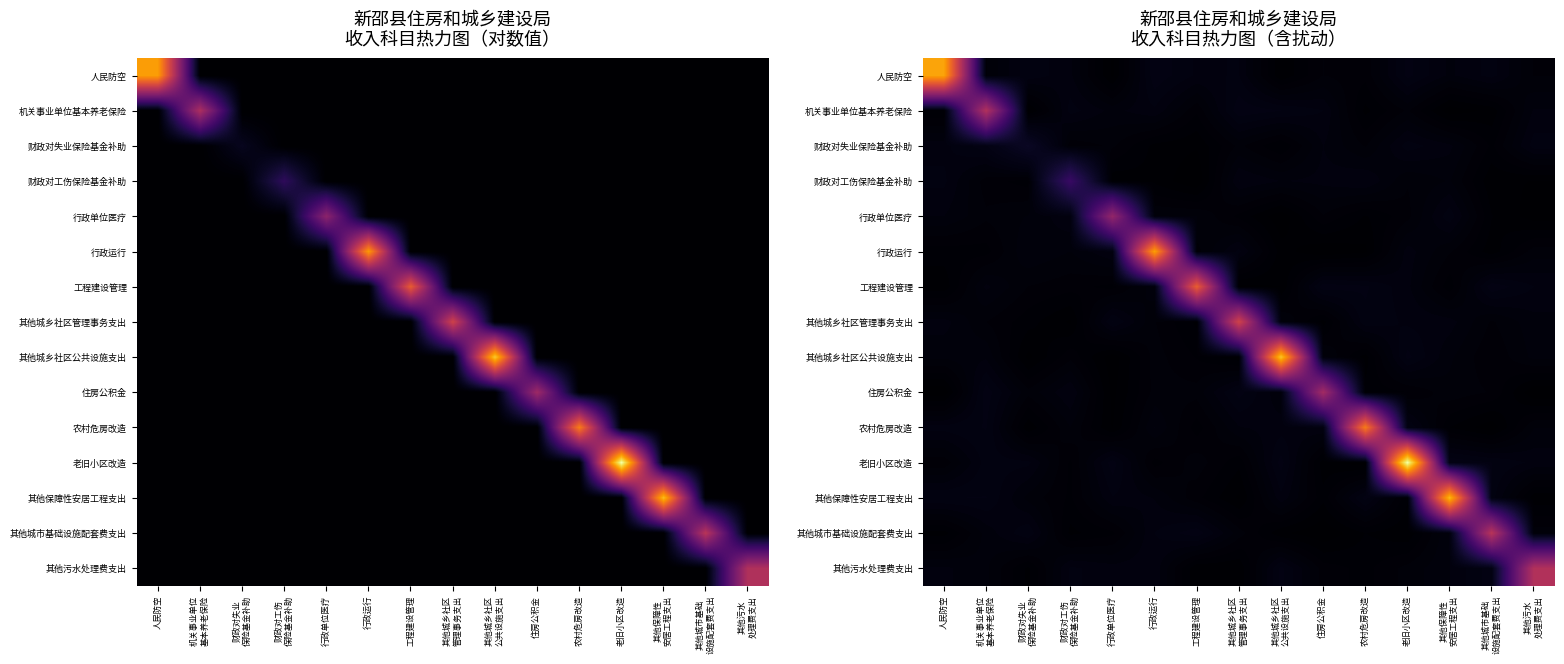

Which series has the largest range (max minus min)?

老旧小区改造